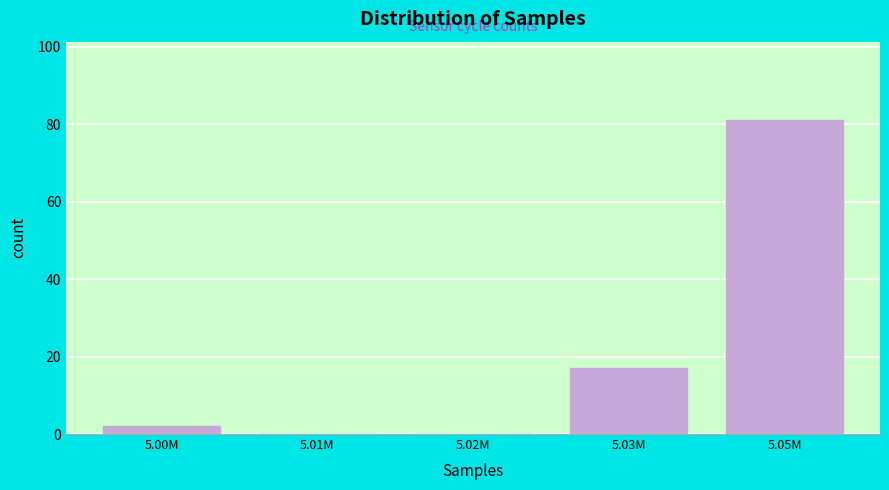

Reading left to right, list all the values displayed in this chart.

5.00M=2	5.01M=0	5.02M=0	5.03M=17	5.05M=81